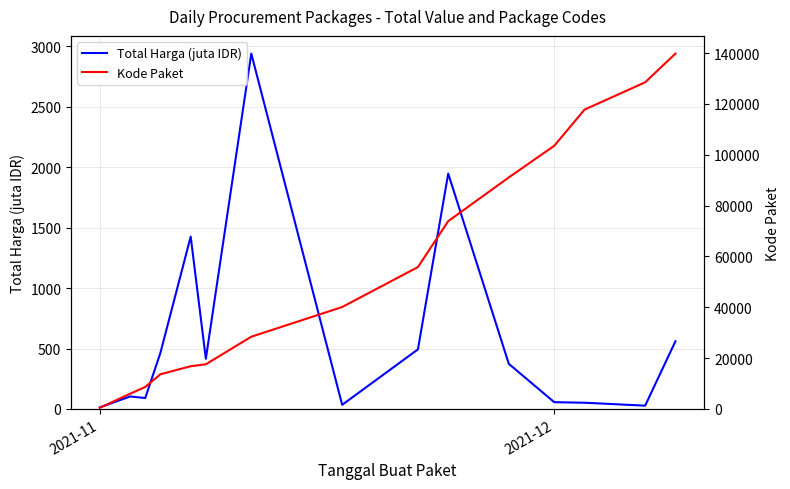

Count the number of categories in the chart.

15